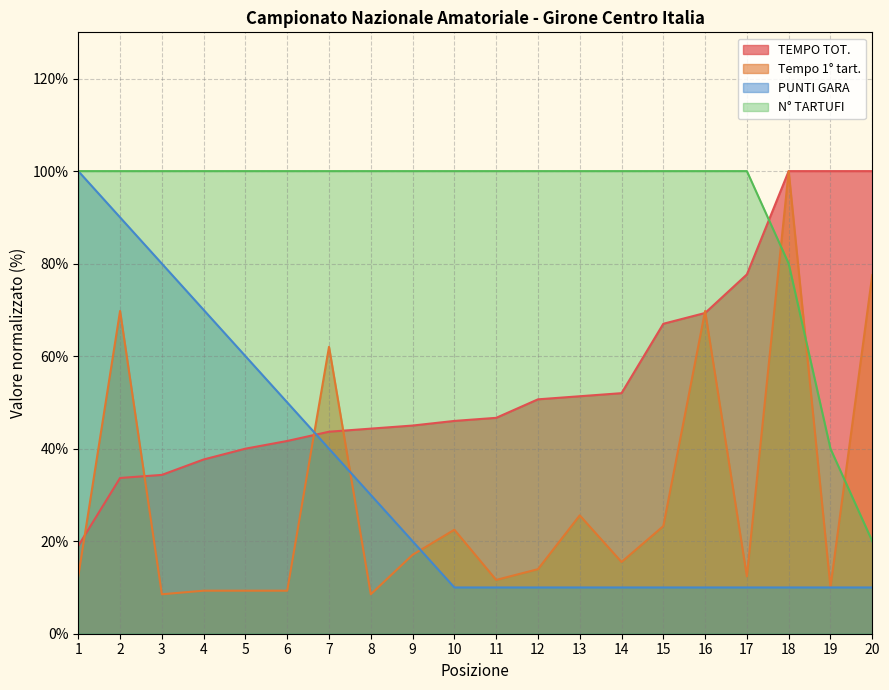

How many times do TEMPO TOT. and Tempo 1° tart. cross each other?

6